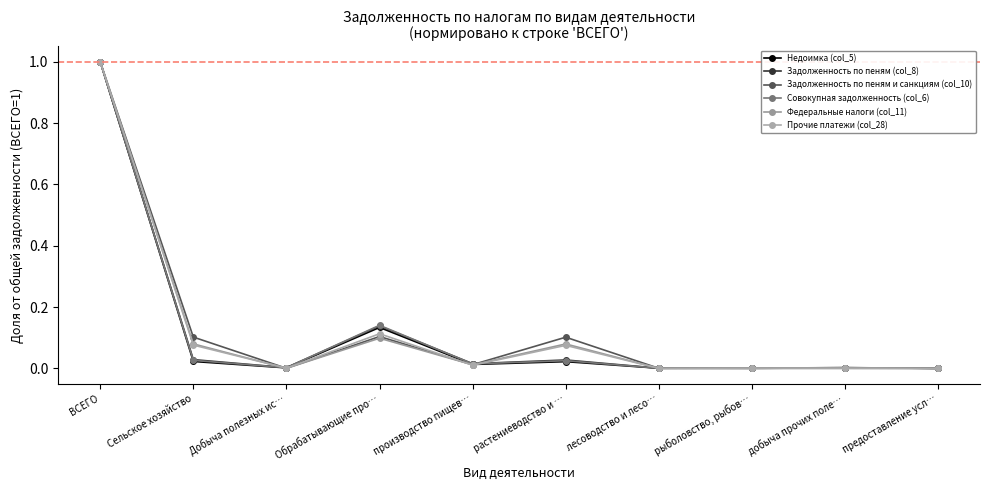

What is the greatest value displayed?

1.0